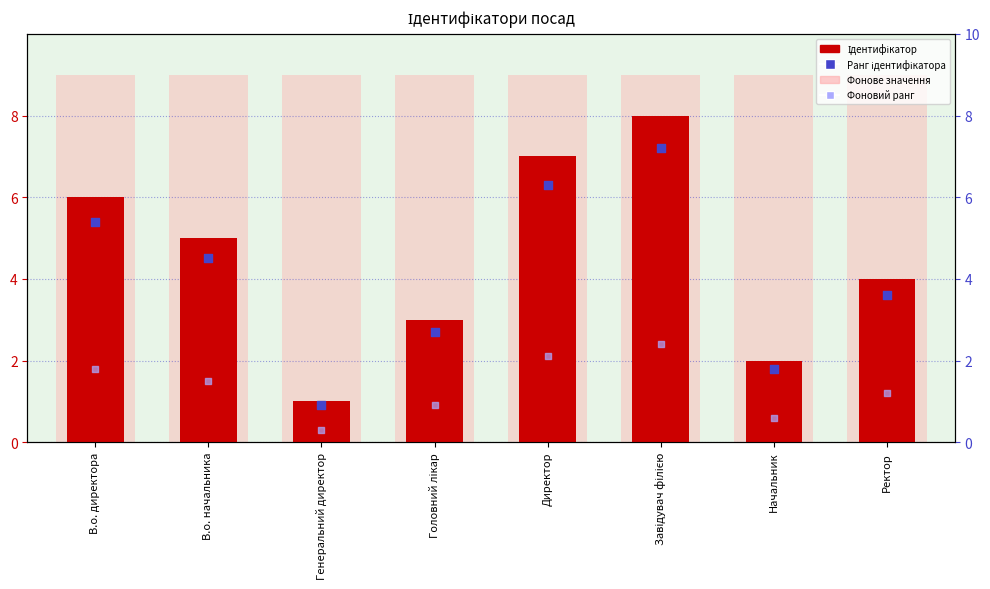

What are all the series names shown in the legend?

Ідентифікатор, Фонове значення, Ранг ідентифікатора, Фоновий ранг